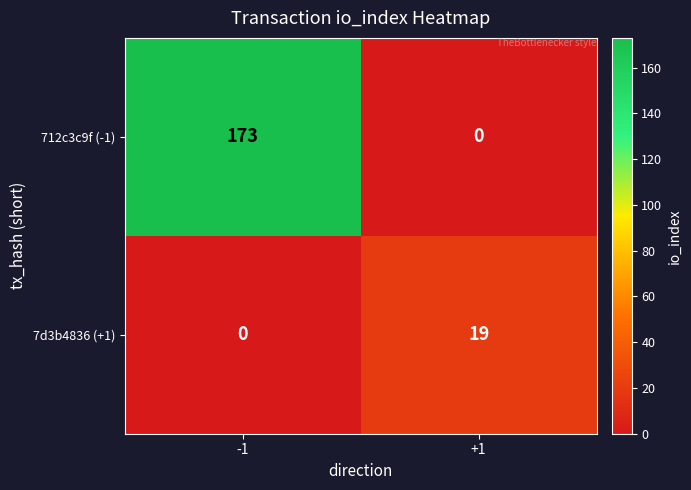

What is the difference between the maximum and minimum values in the 712c3c9f (-1) series?

173